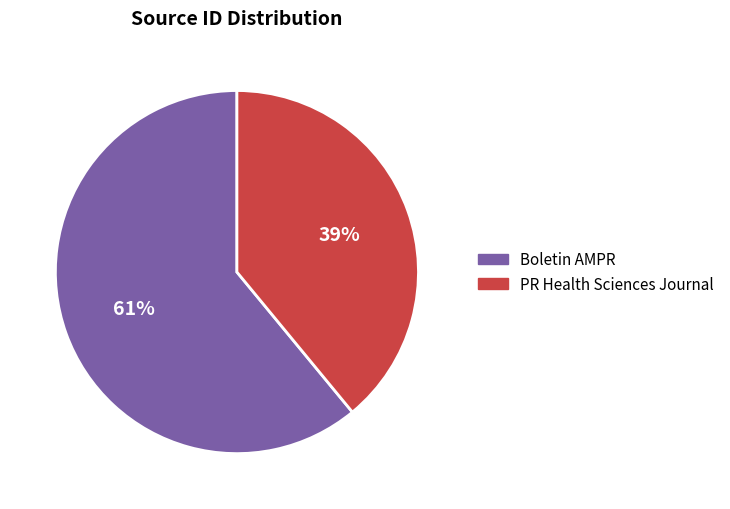

How many slices are in this pie chart?

2